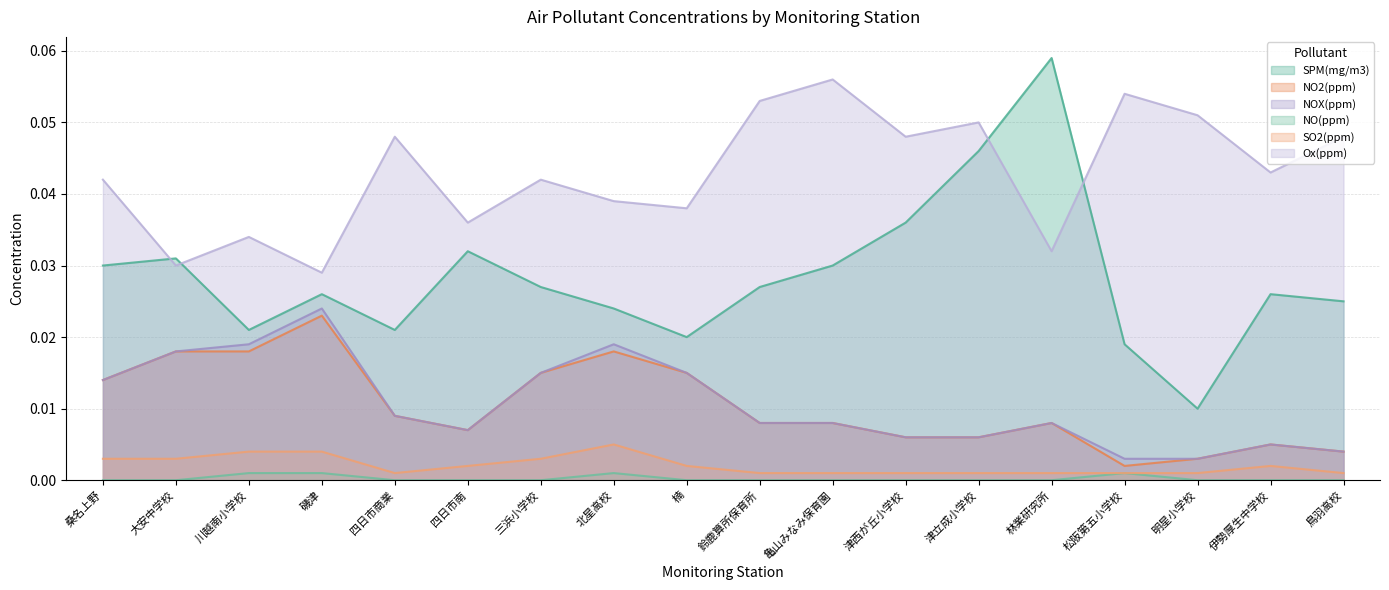

Which category has the highest value in the Ox(ppm) series?

亀山みなみ保育園